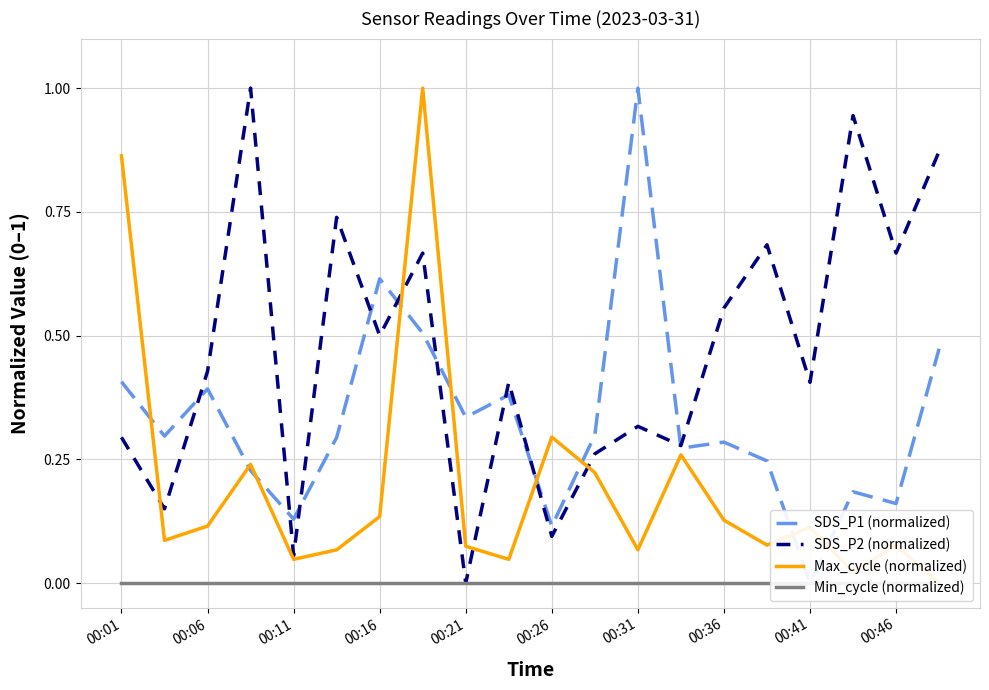

Reading right to left, transcribe all the data shown in this chart.

SDS_P1 (normalized): 0.5	0.2	0.2	0.0	0.2	0.3	0.3	1.0	0.3	0.1	0.4	0.3	0.5	0.6	0.3	0.1	0.2	0.4	0.3	0.4
SDS_P2 (normalized): 0.9	0.7	0.9	0.4	0.7	0.6	0.3	0.3	0.3	0.1	0.4	0.0	0.7	0.5	0.7	0.1	1.0	0.4	0.1	0.3
Max_cycle (normalized): 0.0	0.1	0.0	0.1	0.1	0.1	0.3	0.1	0.2	0.3	0.0	0.1	1.0	0.1	0.1	0.0	0.2	0.1	0.1	0.9
Min_cycle (normalized): 0.0	0.0	0.0	0.0	0.0	0.0	0.0	0.0	0.0	0.0	0.0	0.0	0.0	0.0	0.0	0.0	0.0	0.0	0.0	0.0